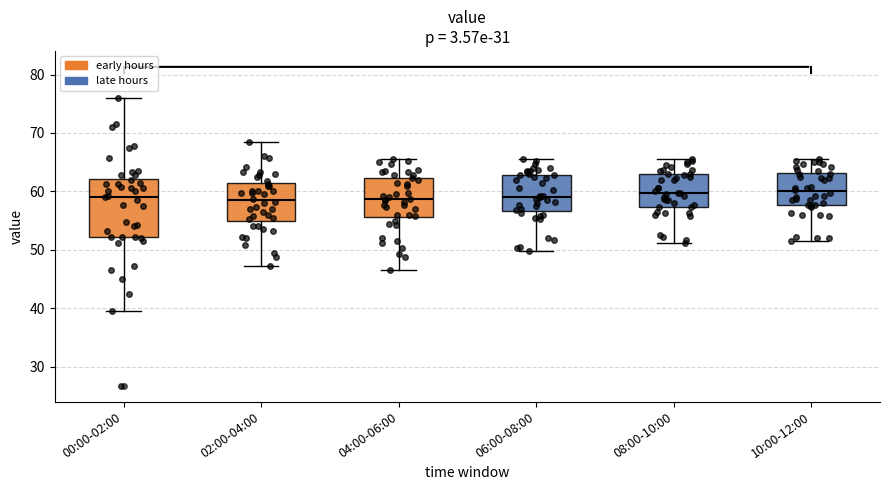

Reading left to right, read every box against the y-axis: the position of its median line, the range the box covers, and the ends of its whiskers. The values are not printed on the chart, so give them approximately, as read against the axis.

00:00-02:00: median 59, box 52 to 62, whiskers 40 to 76
02:00-04:00: median 59, box 55 to 61, whiskers 47 to 69
04:00-06:00: median 59, box 56 to 62, whiskers 47 to 66
06:00-08:00: median 59, box 57 to 63, whiskers 50 to 66
08:00-10:00: median 60, box 57 to 63, whiskers 51 to 66
10:00-12:00: median 60, box 58 to 63, whiskers 52 to 66